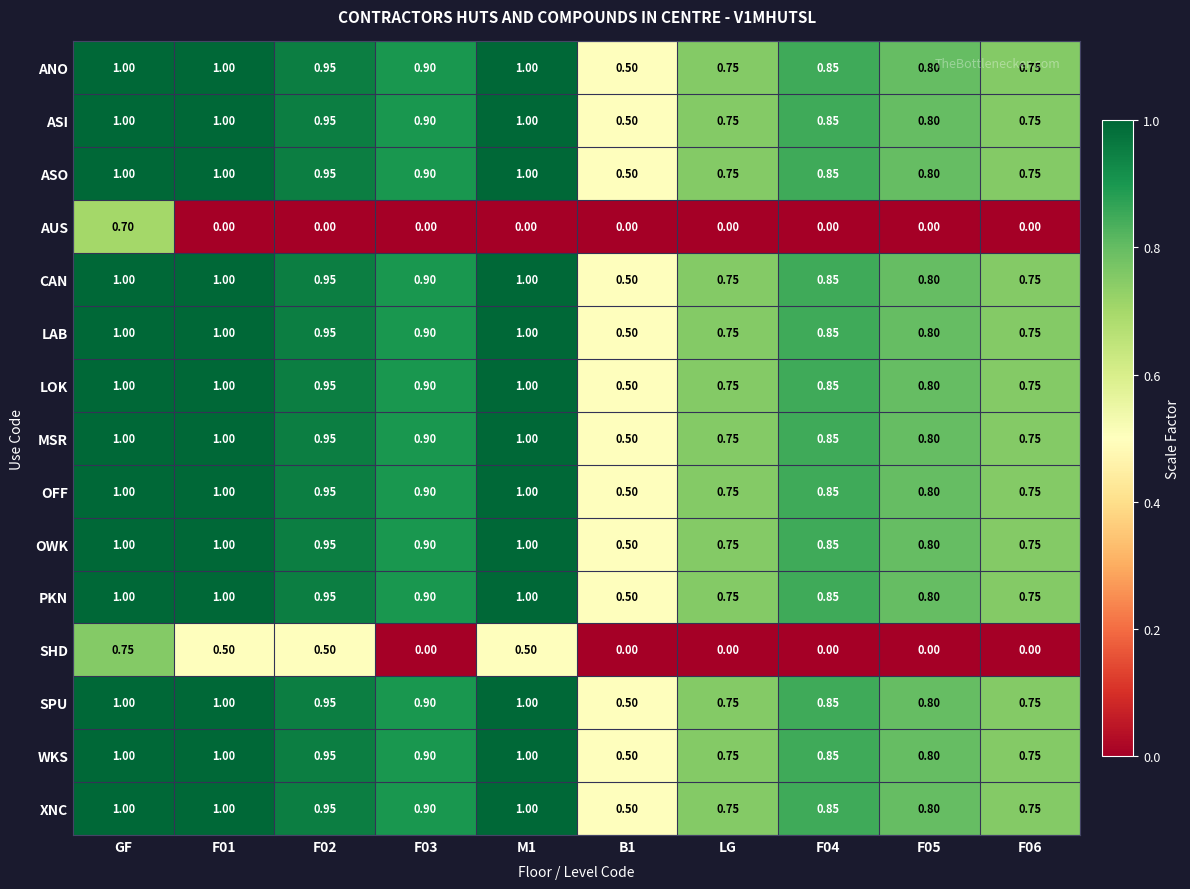

At which category is the sum across all series the highest?

GF